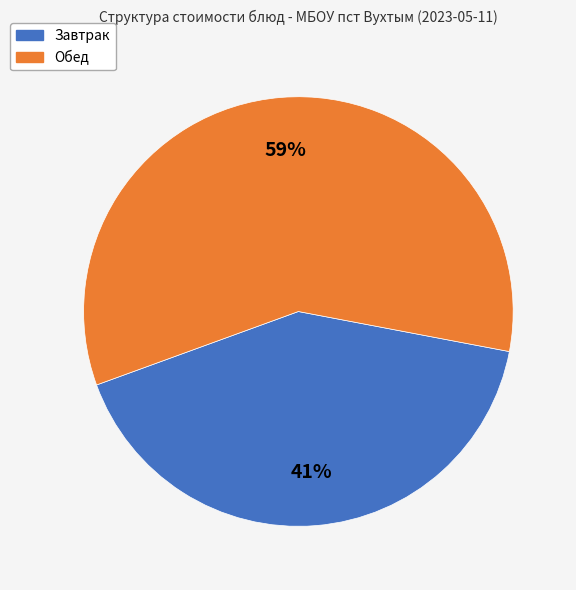

Is it true that Обед is 59% of the pie?

True